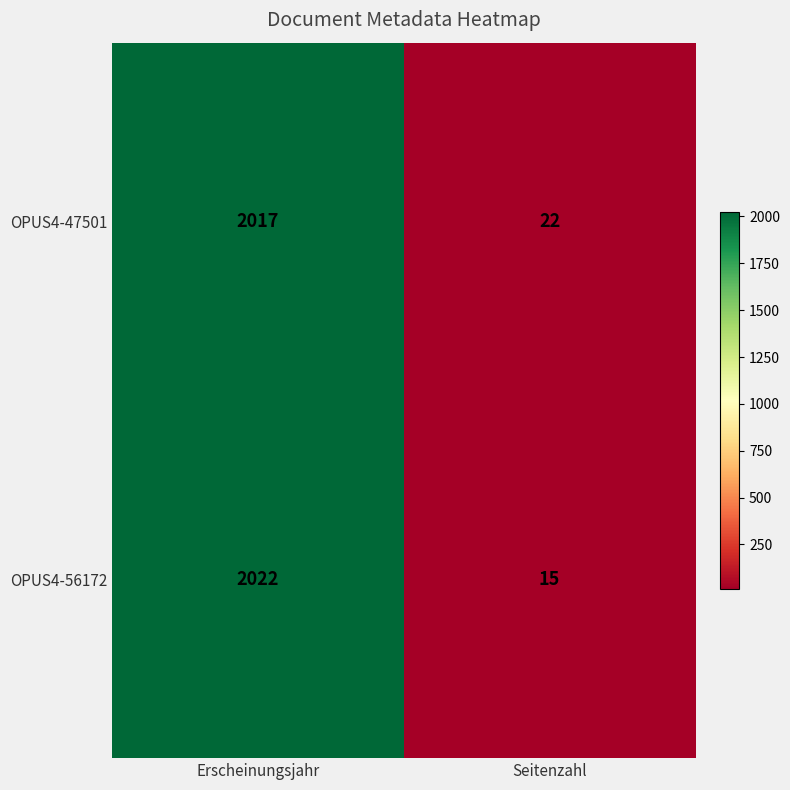

What is the difference between the OPUS4-47501 values at Seitenzahl and Erscheinungsjahr?

1995